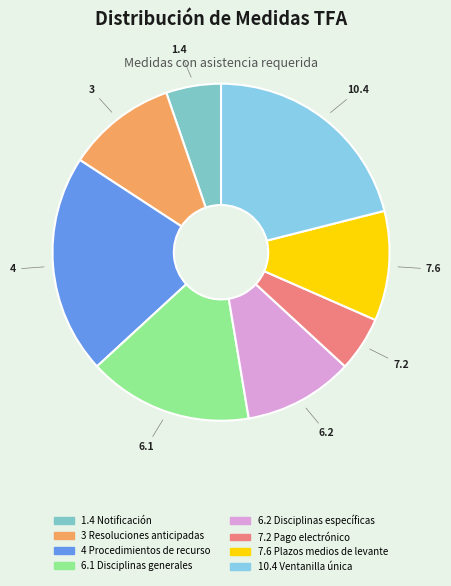

Is it true that 6.1 Disciplinas generales is 16% of the pie?

True